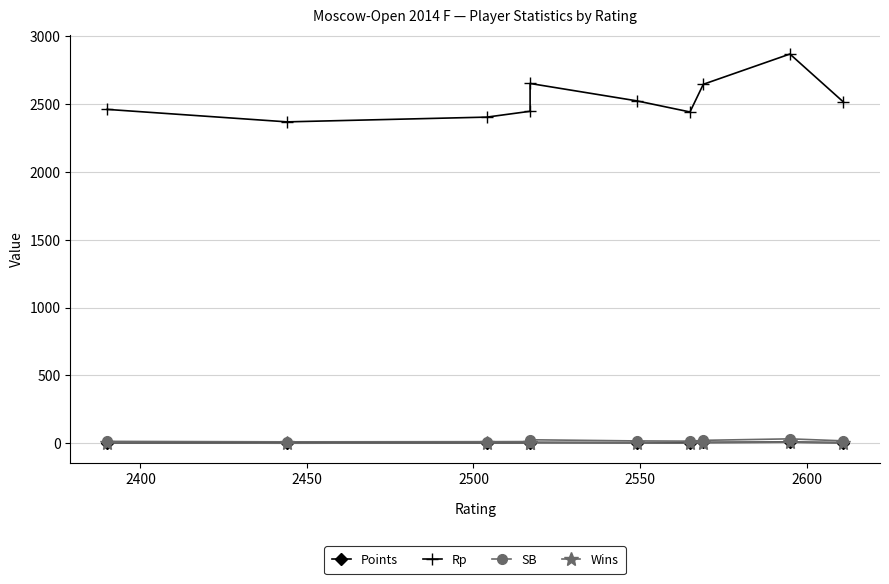

In Points, how many points are lower than both neighbors (excluding endpoints)?

2